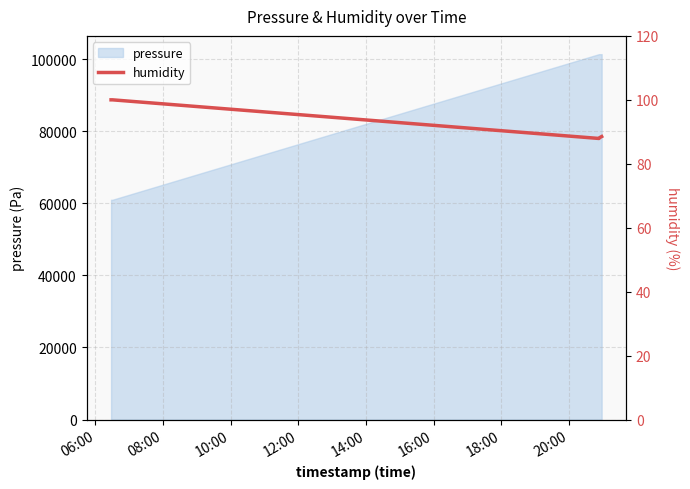

What is the minimum value for pressure?

60983.1